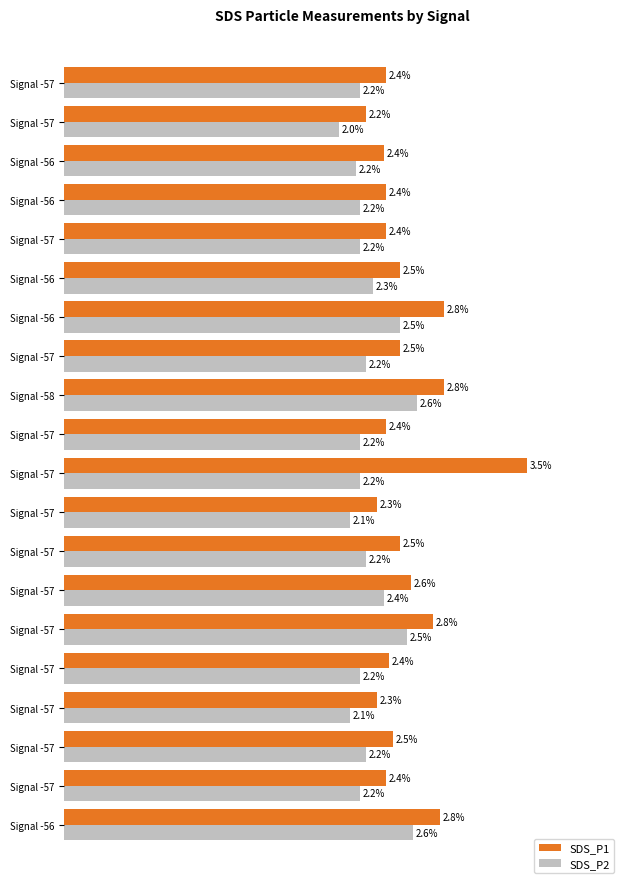

What are all the series names shown in the legend?

SDS_P1, SDS_P2